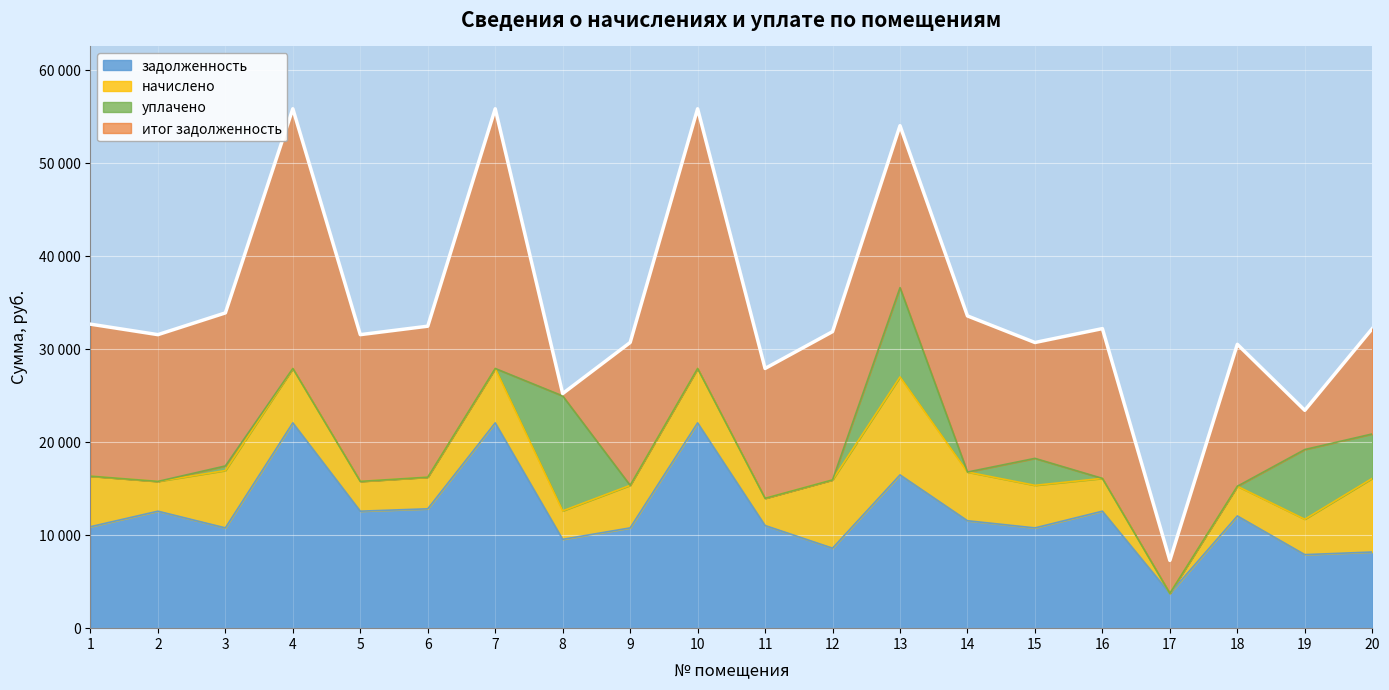

Where do начислено and уплачено first cross each other?

7 and 8